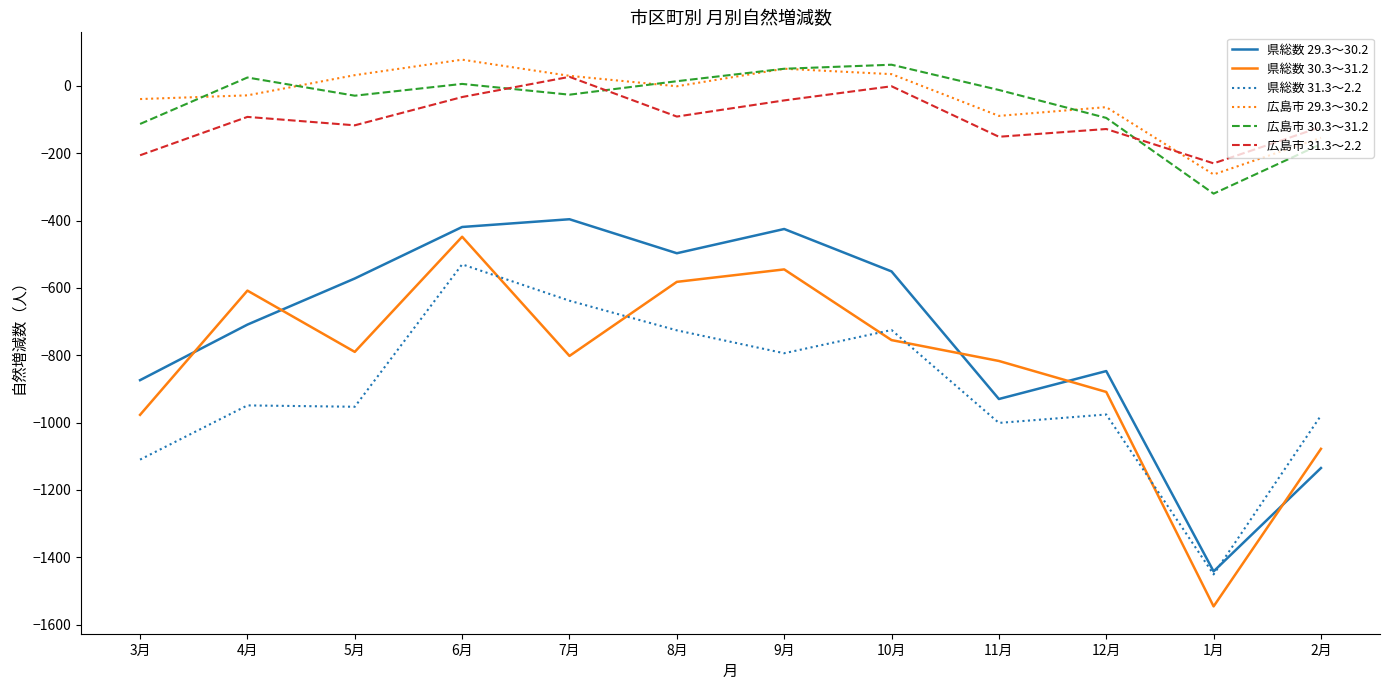

How many values in the 県総数 29.3～30.2 series exceed -572?

5